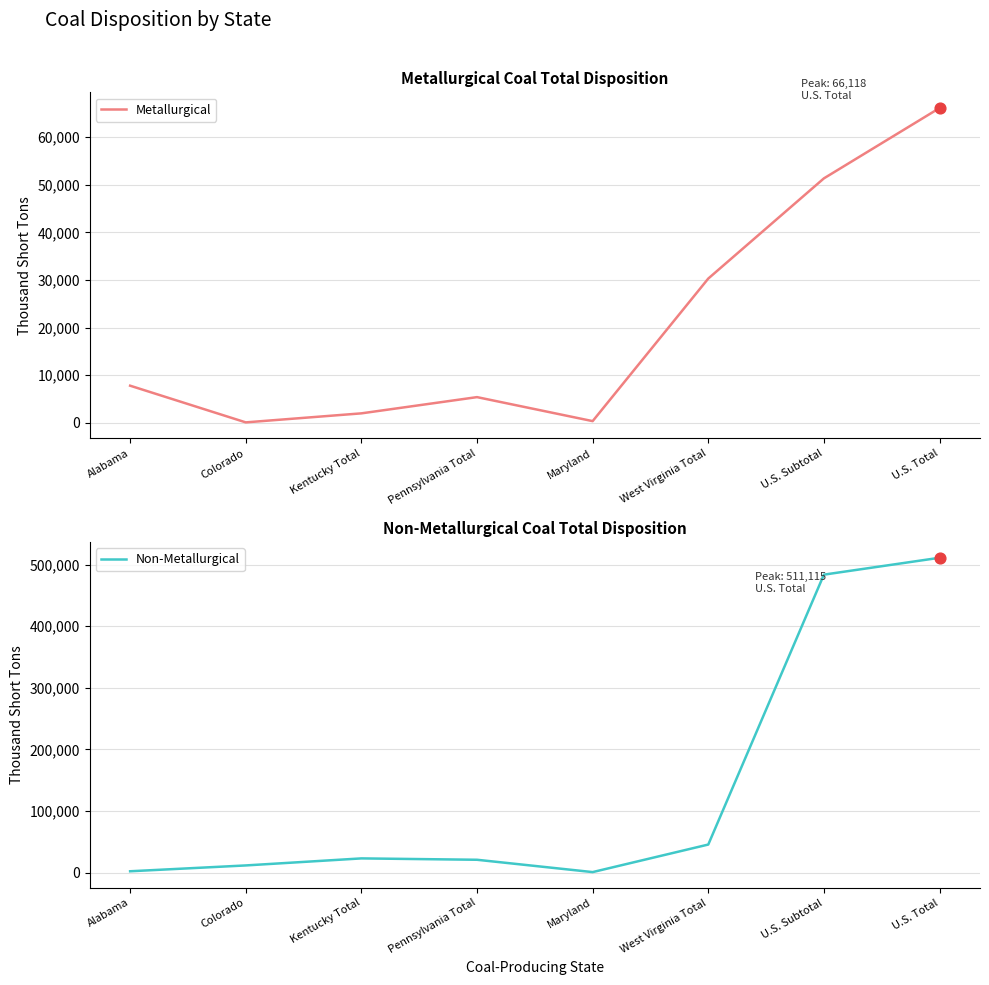

What is the total value across all series at Alabama?

9853